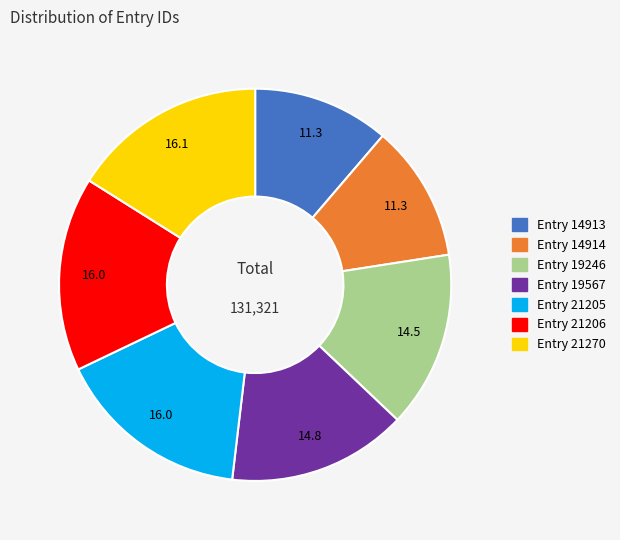

Does Entry 21206 represent more than half of the total?

No